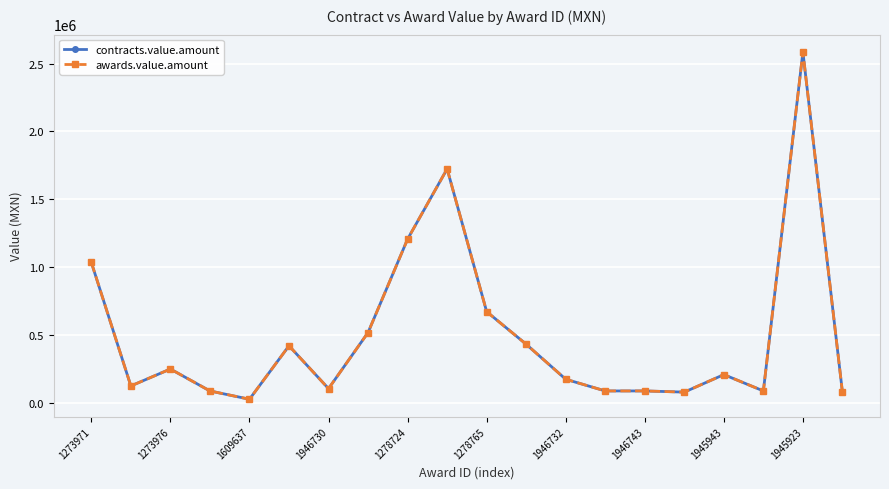

Does the chart have visible grid lines?

Yes